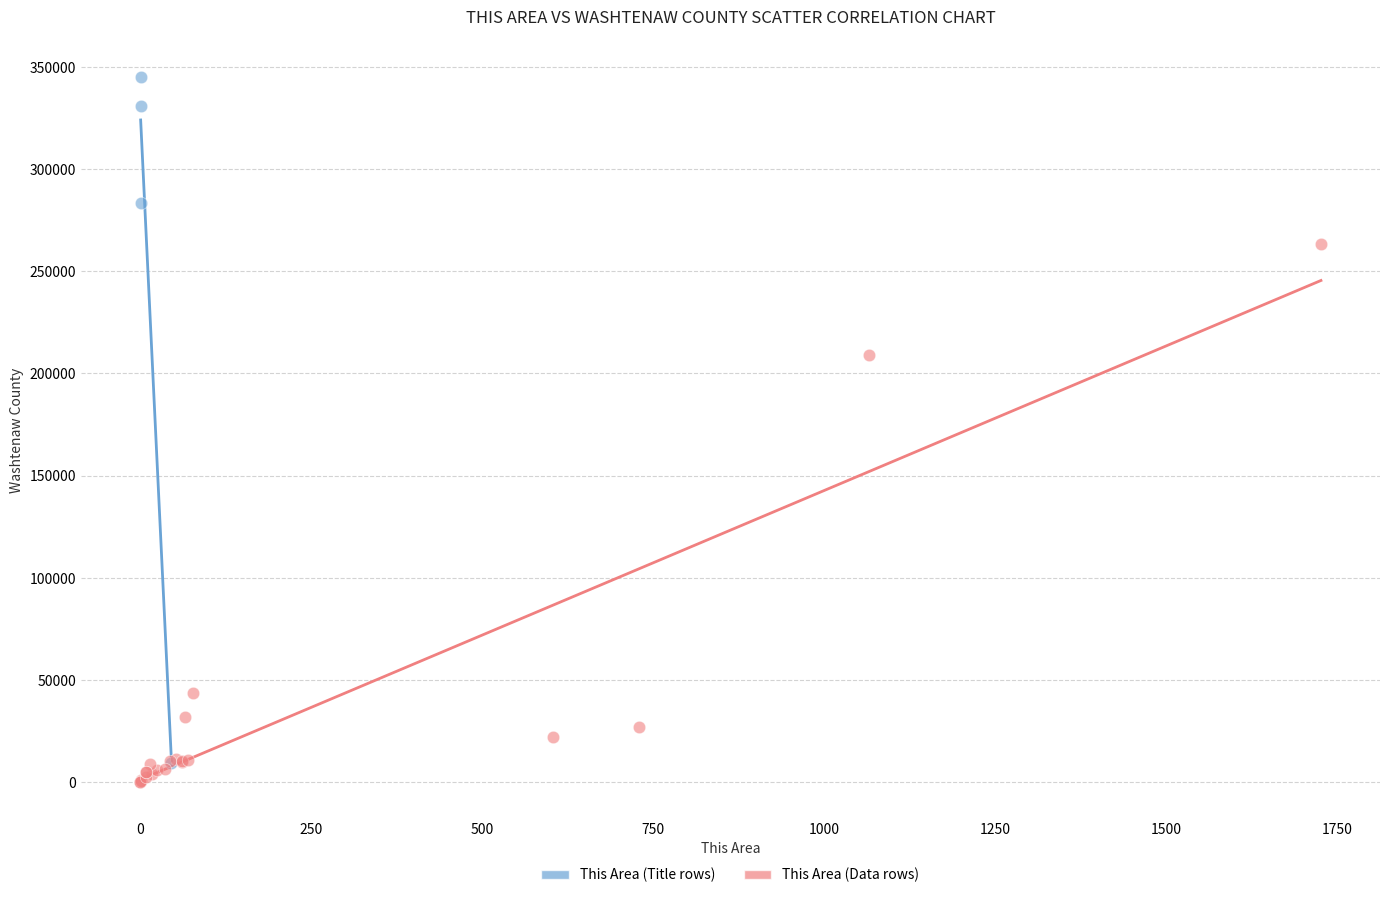

Which series contains the highest Y value?

This Area (Title rows)